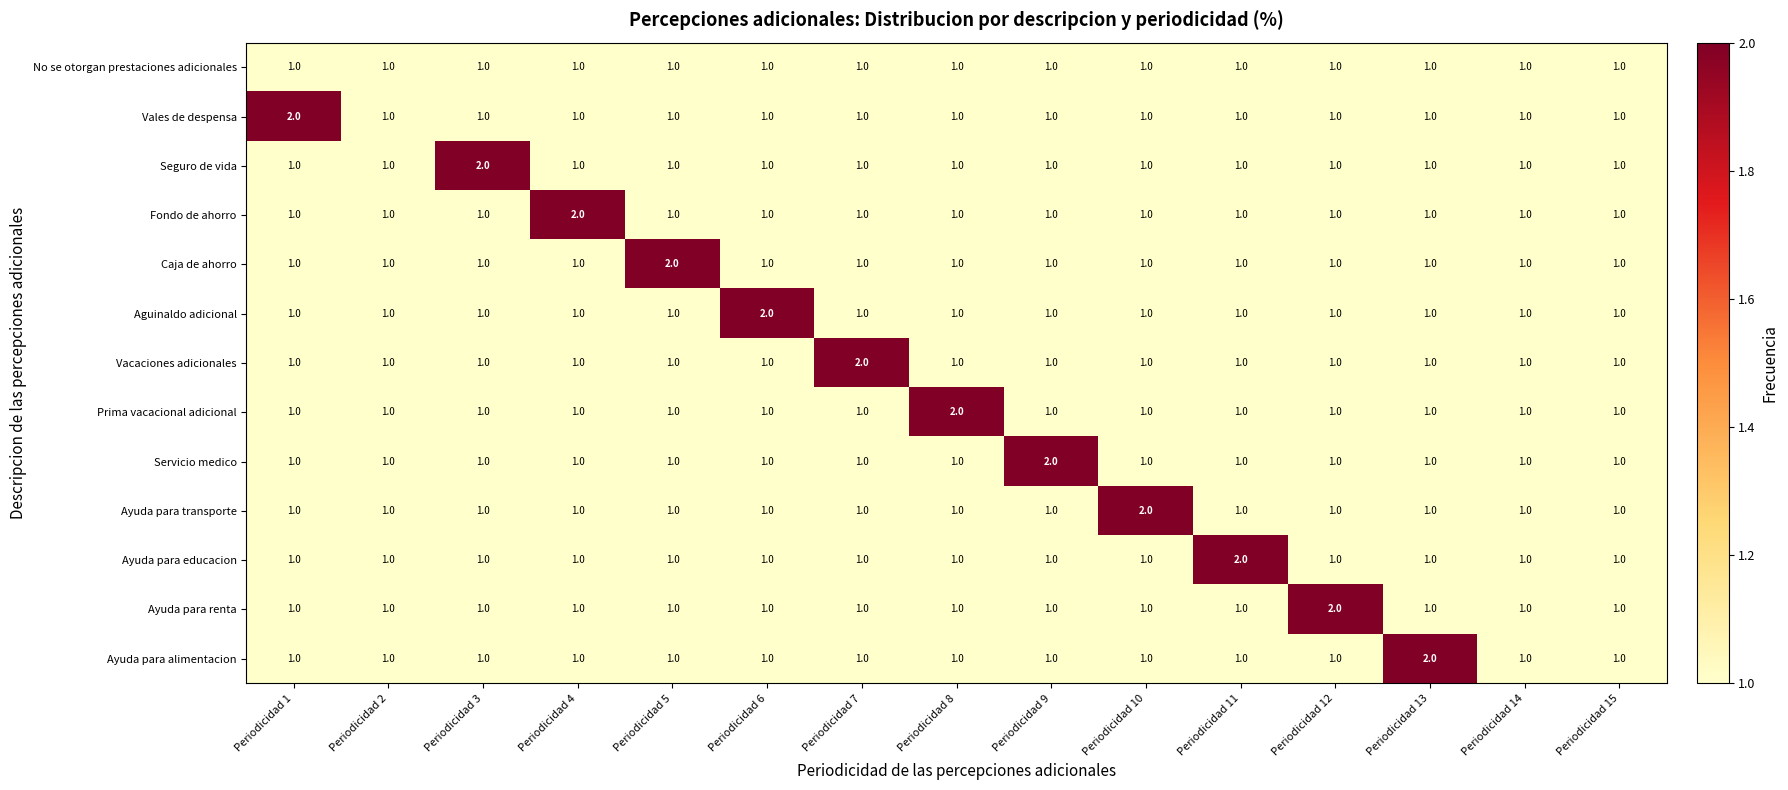

Count the number of categories in the chart.

15